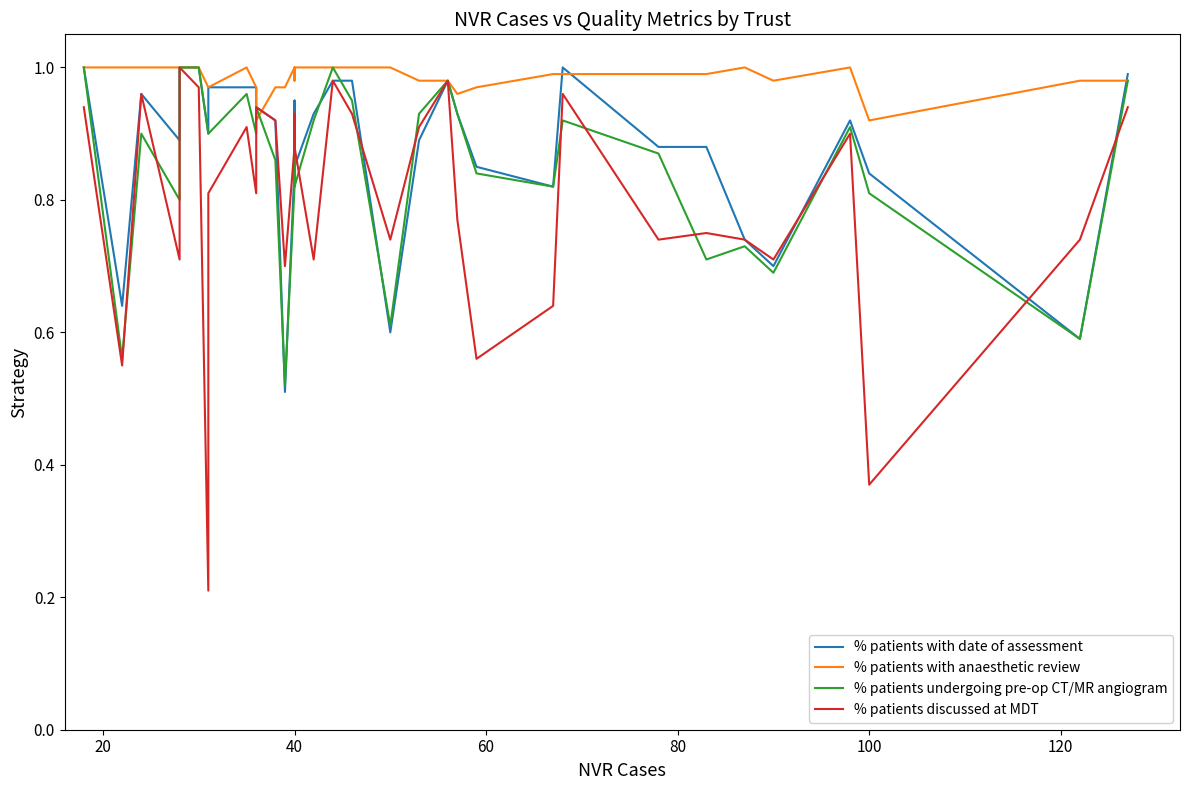

What is the sum of the % patients undergoing pre-op CT/MR angiogram values at 14 and 0?

1.8